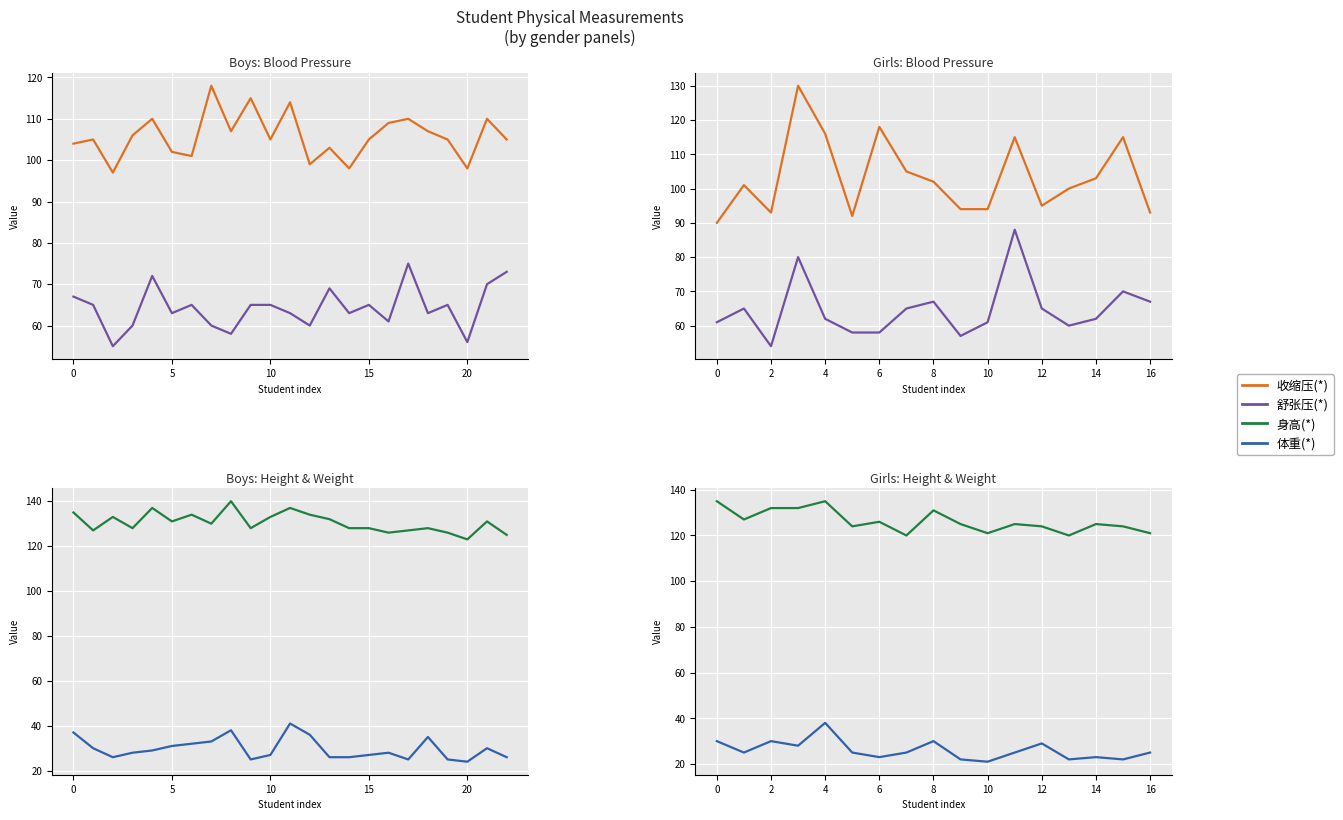

Is it true that 身高(*) equals 121 at 10?

True